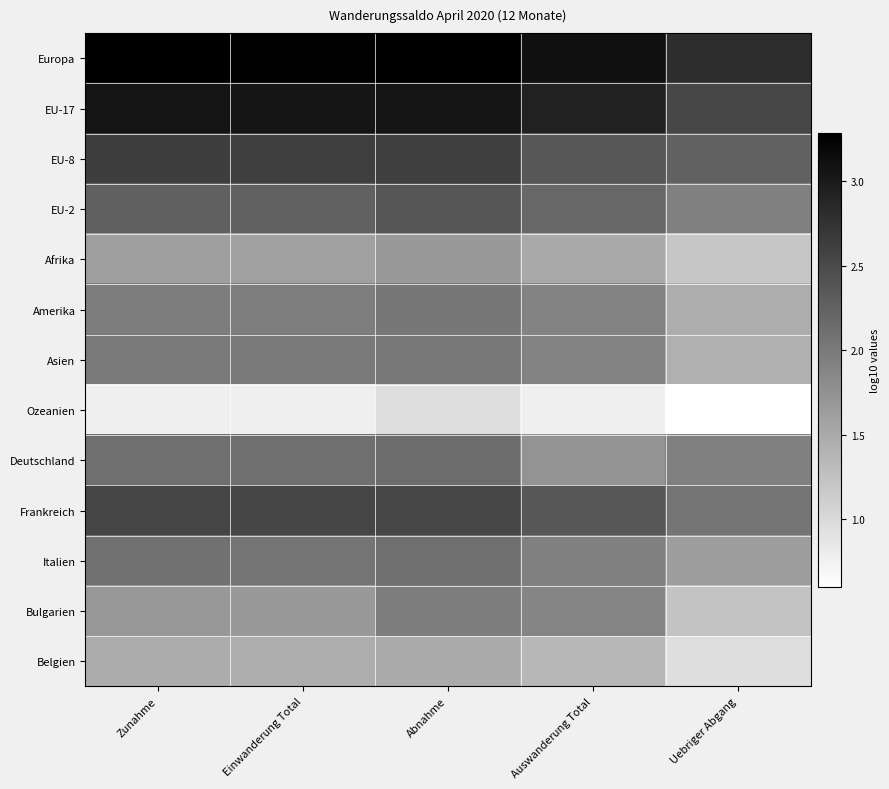

What is the smallest value displayed?

0.6